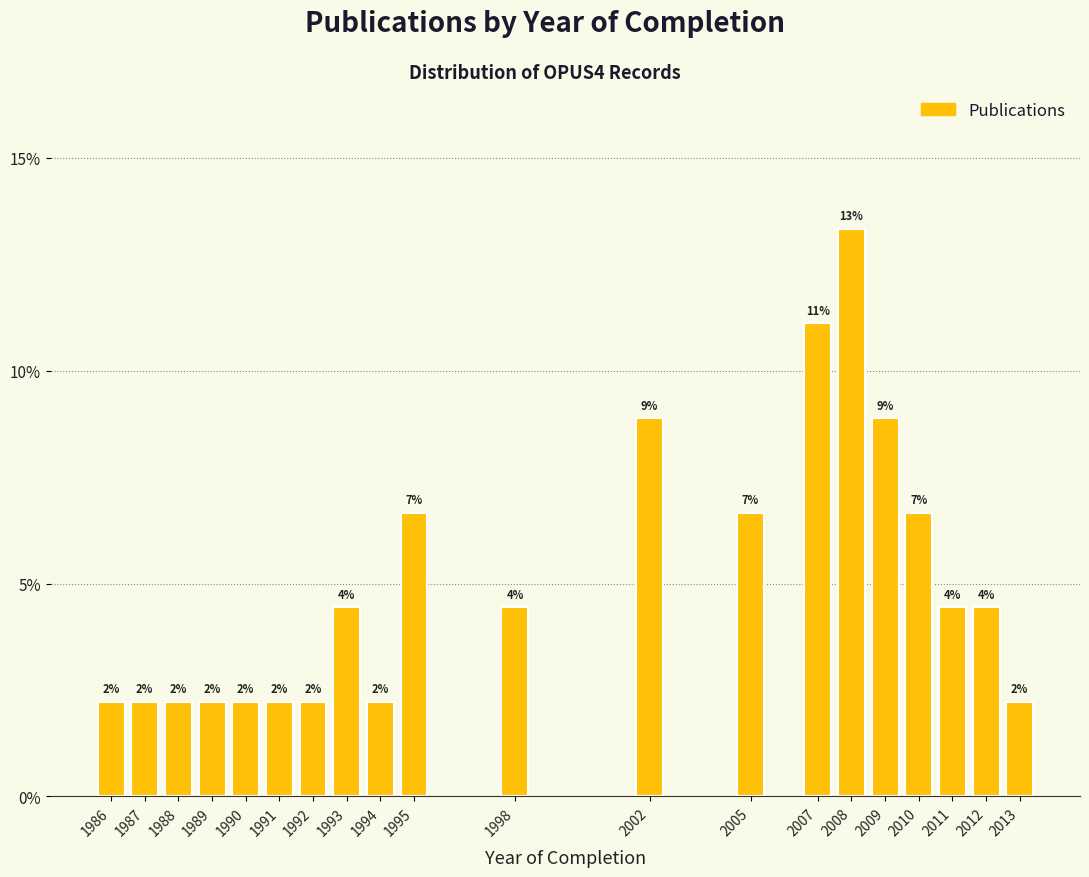

Does the chart contain any negative values?

No